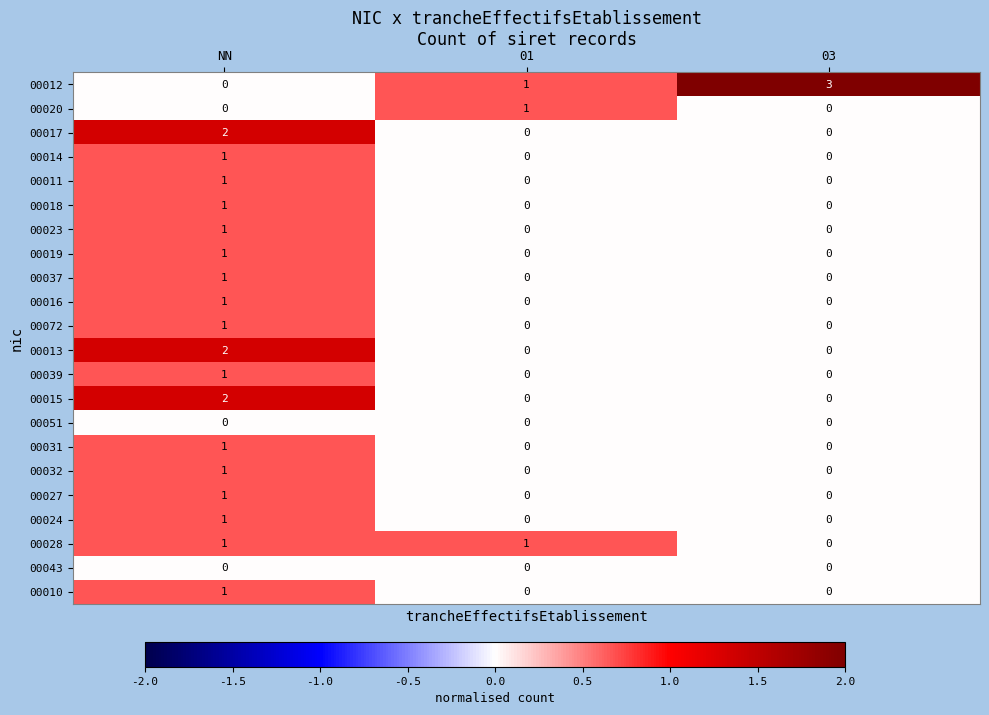

What is the greatest value displayed?

3